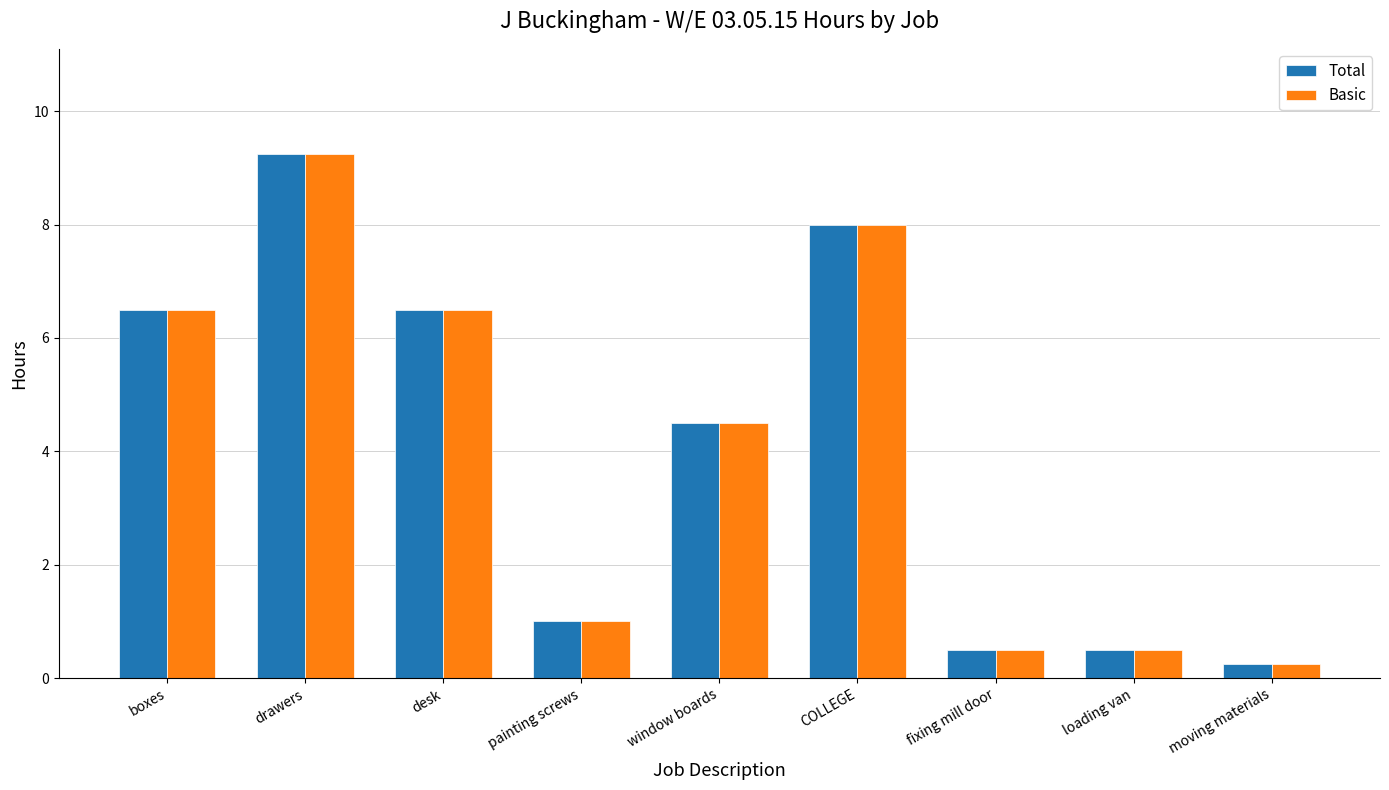

How many bars are there in each group?

2